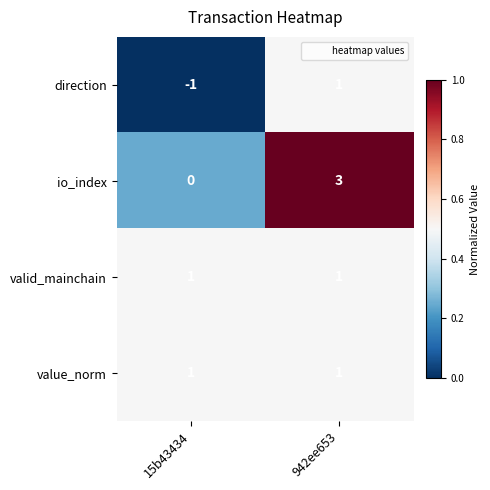

Which series has the largest total across all categories?

io_index